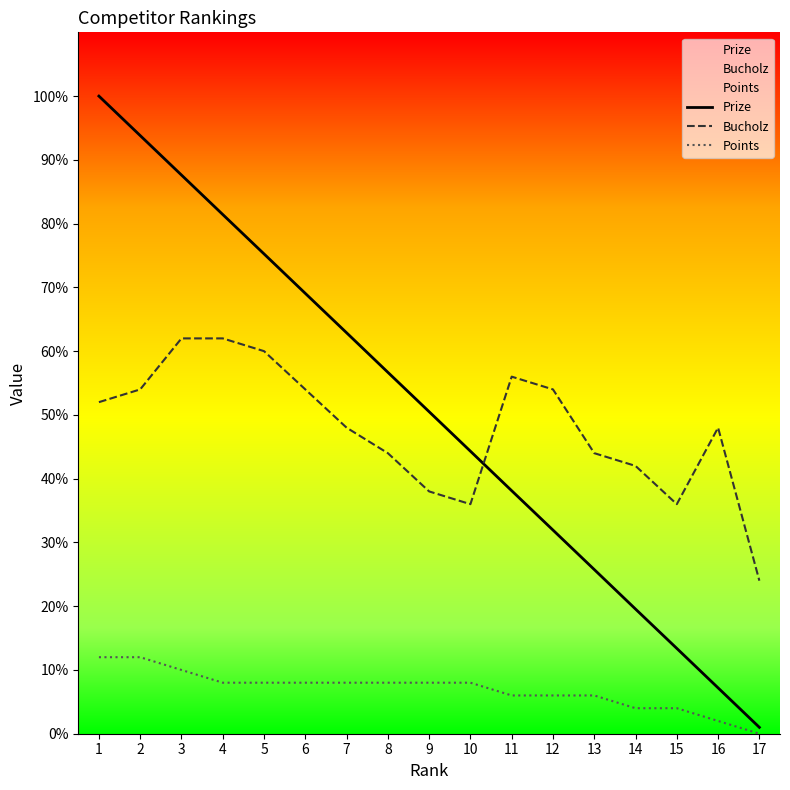

What is the difference between the maximum and minimum values in the Points series?

12.0